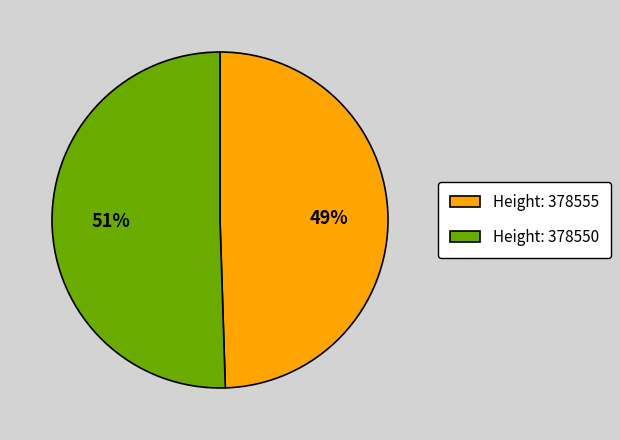

Is the sum of Height: 378550 and Height: 378555 greater than half?

Yes